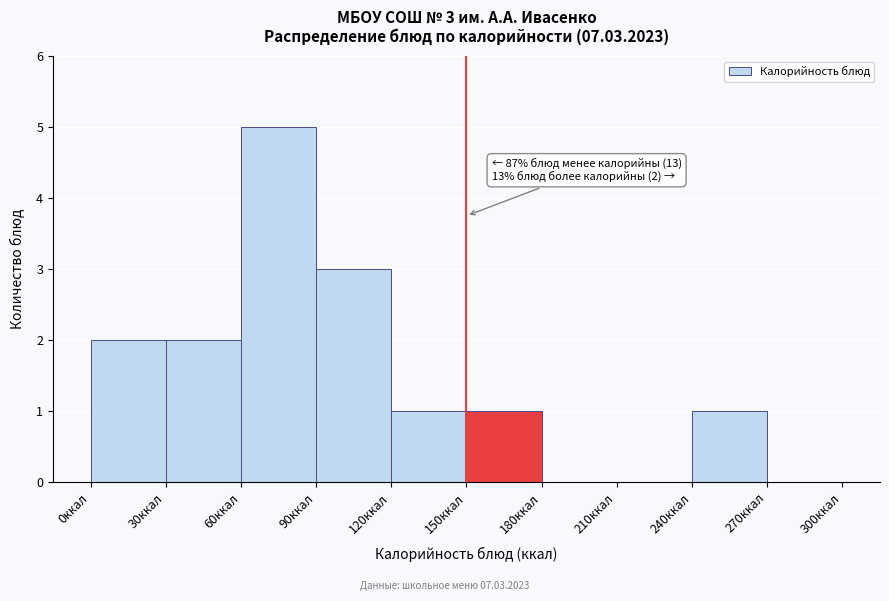

Over which range of the x-axis is the bar tallest?

60 to 90